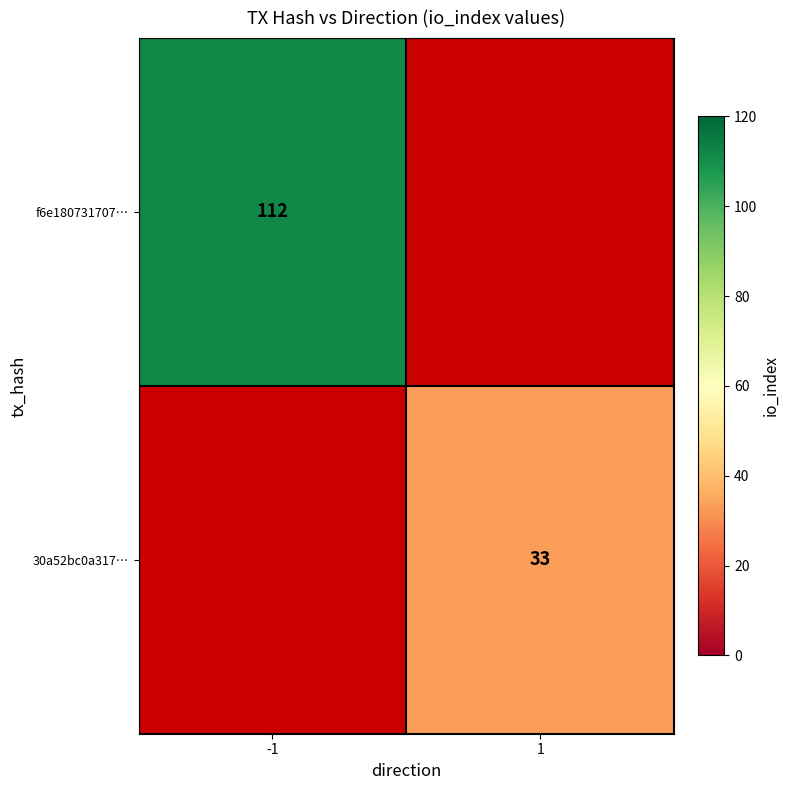

The 30a52bc0a317… series shows 33 at 1. True or false?

True